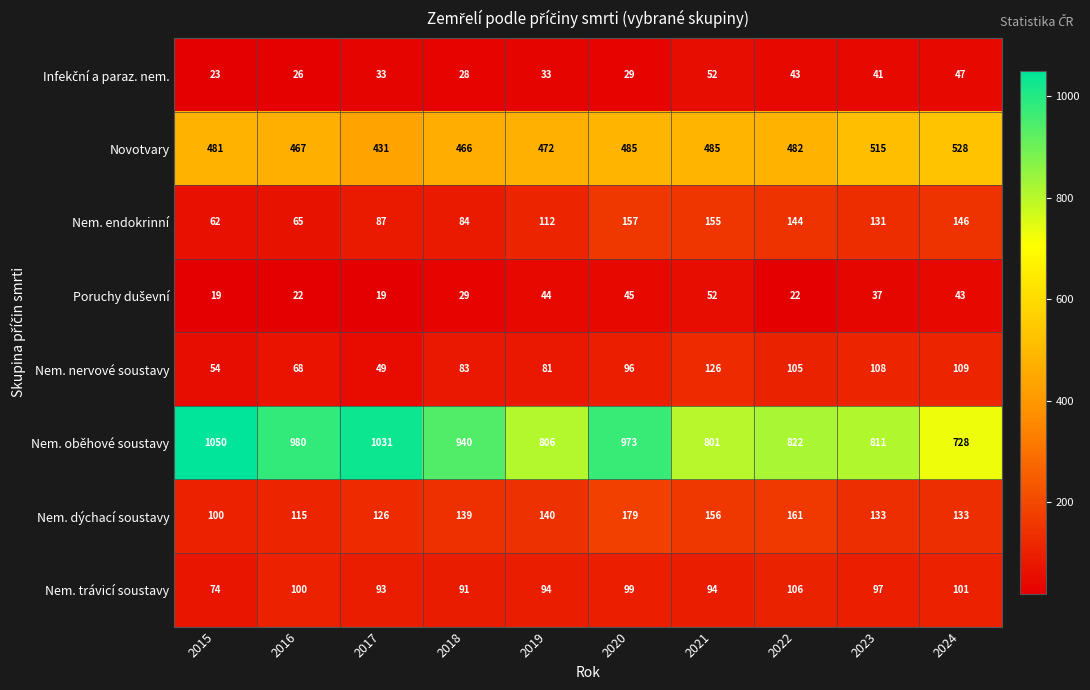

The Nem. dýchací soustavy series shows 54 at 2015. True or false?

False